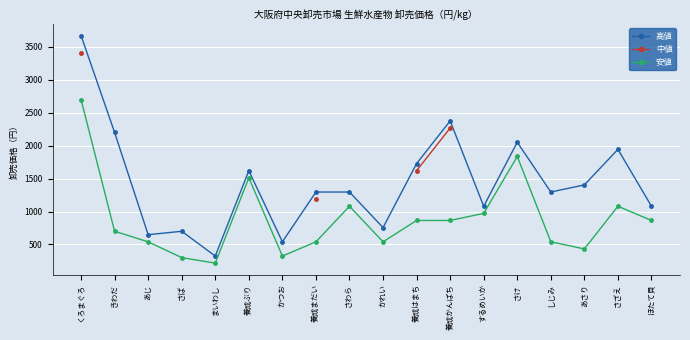

What is the difference between the highest and lowest values at 養成はまち?

864.0